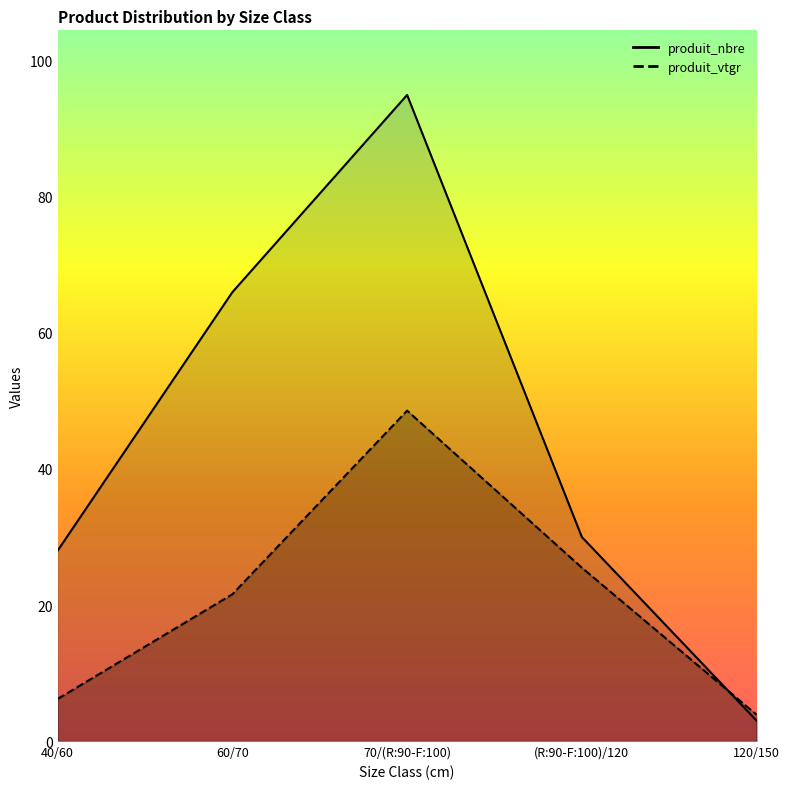

At which category does produit_vtgr reach its first local peak?

70/(R:90-F:100)